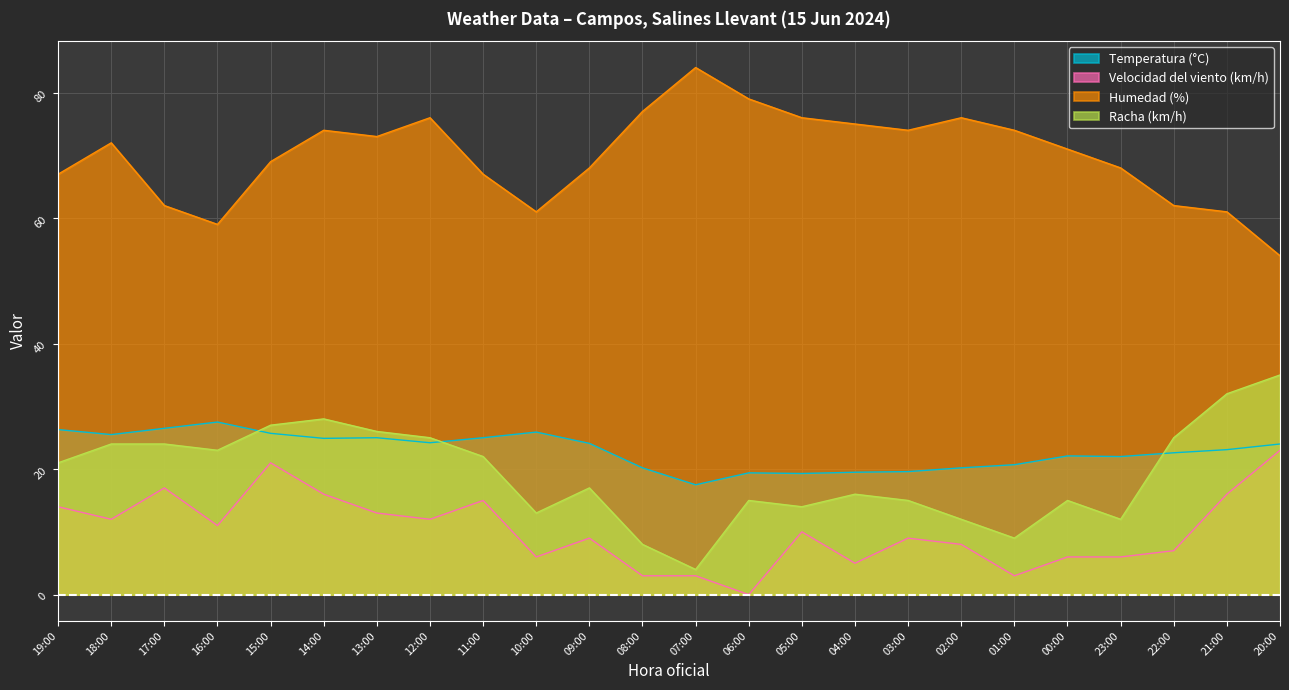

What is the average value of the Racha (km/h) series?

19.2